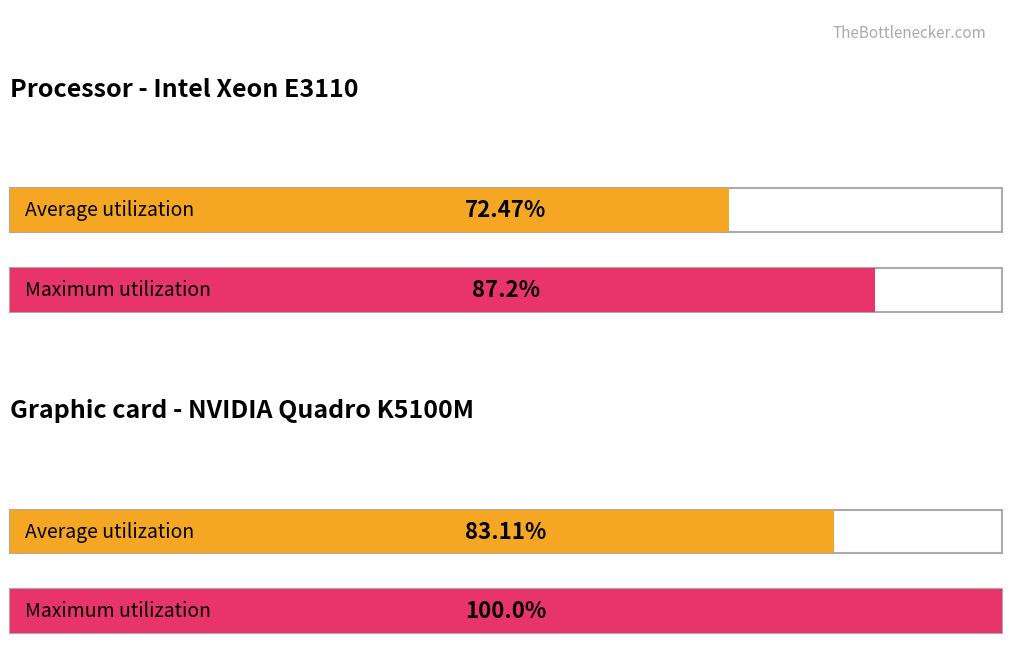

The Maximum utilization series shows 0 at 4. True or false?

False